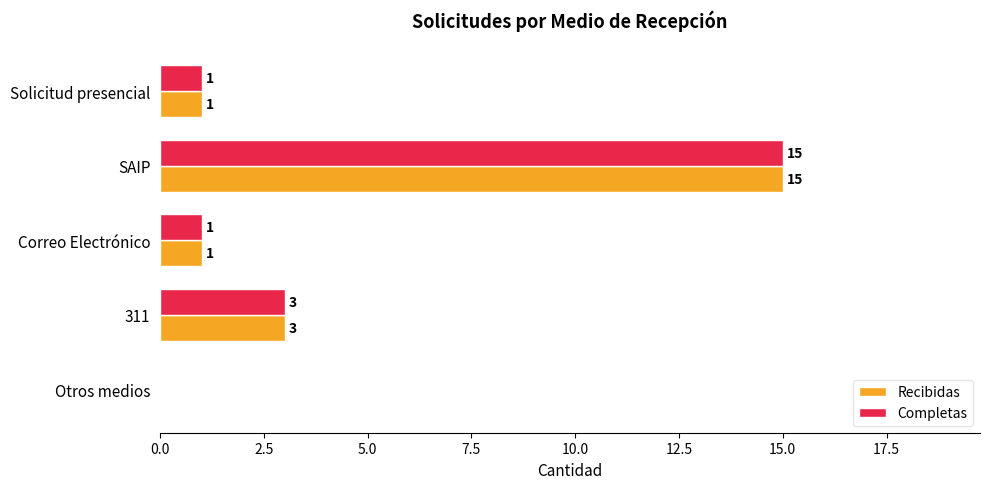

What is the maximum value for Recibidas?

15